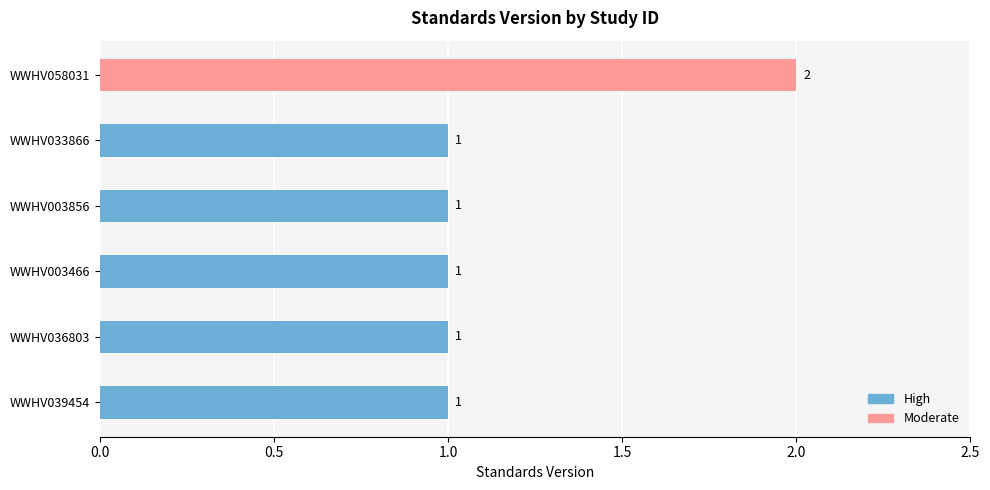

How many values are between 1 and 2?

6